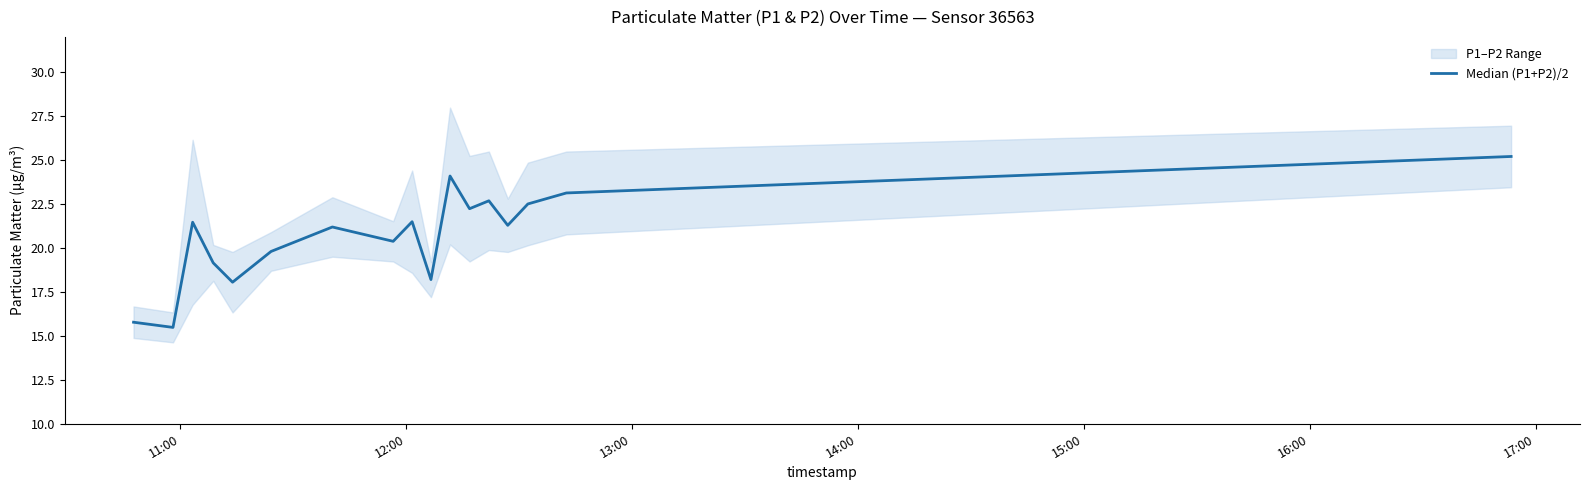

The value at 17:00 is 28.3. True or false?

False